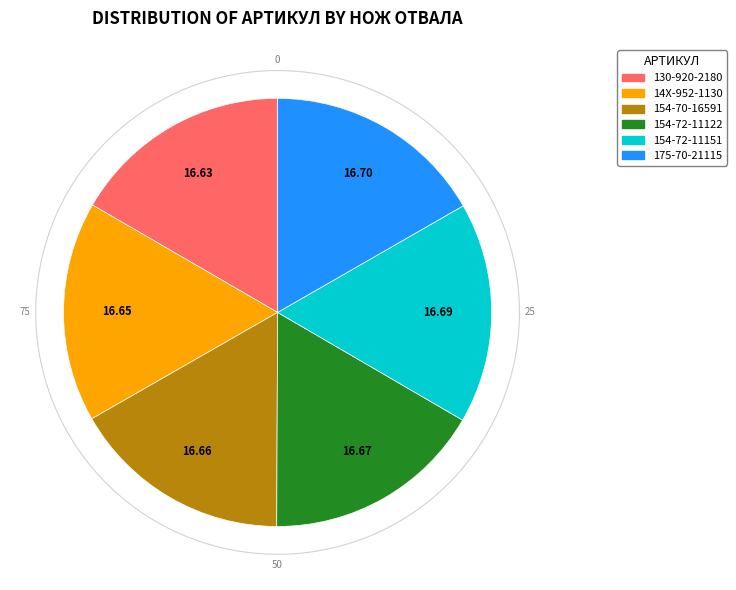

Does any single category account for the majority?

No